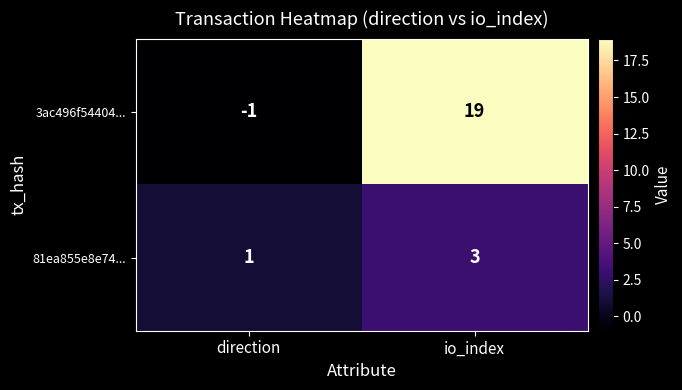

Reading left to right, list all the values displayed in this chart.

3ac496f54404...: direction=-1	io_index=19
81ea855e8e74...: direction=1	io_index=3